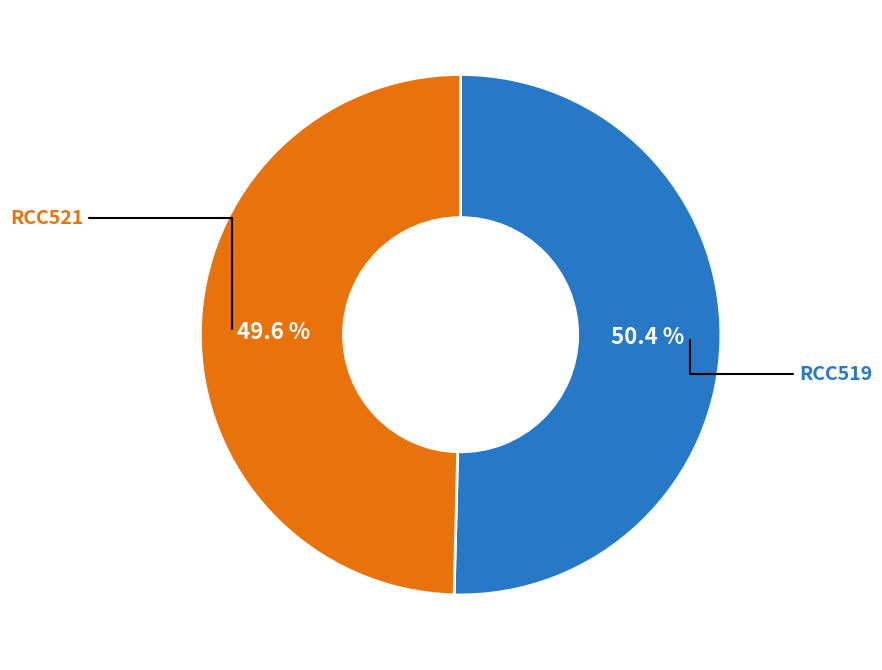

Is there any slice that represents more than half of the pie?

Yes